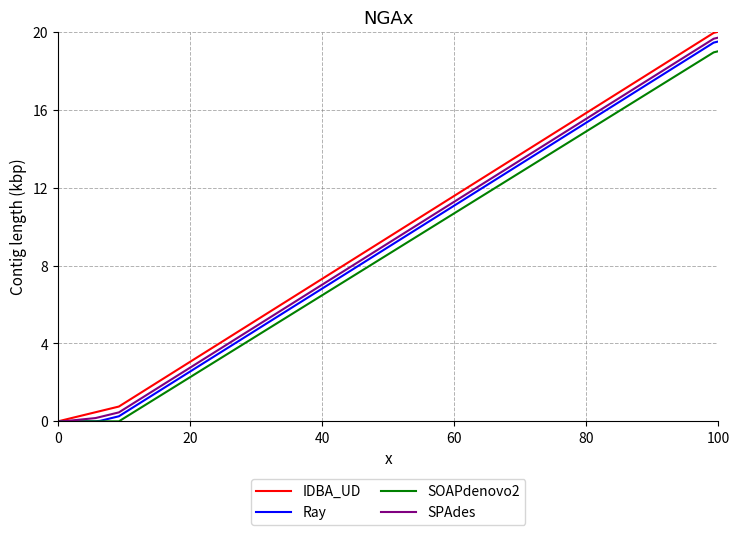

What is the greatest value displayed?

20.0